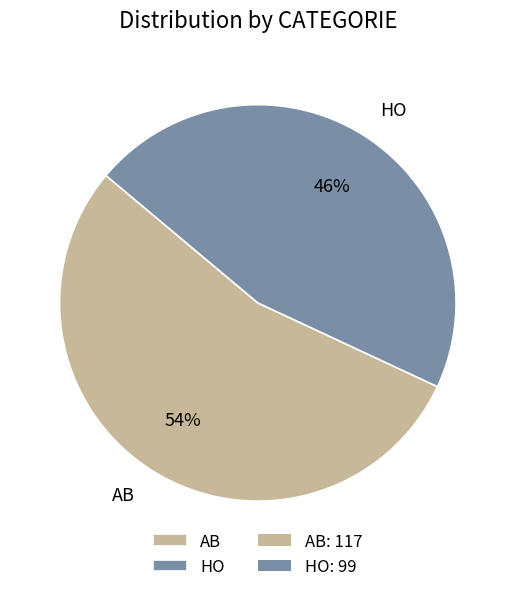

Do AB and HO together represent more than half of the pie?

Yes